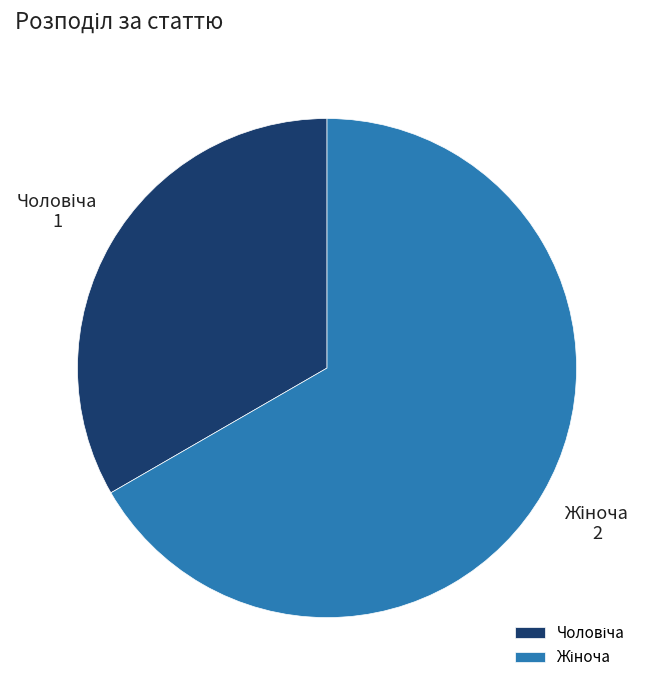

Does any single category account for the majority?

Yes